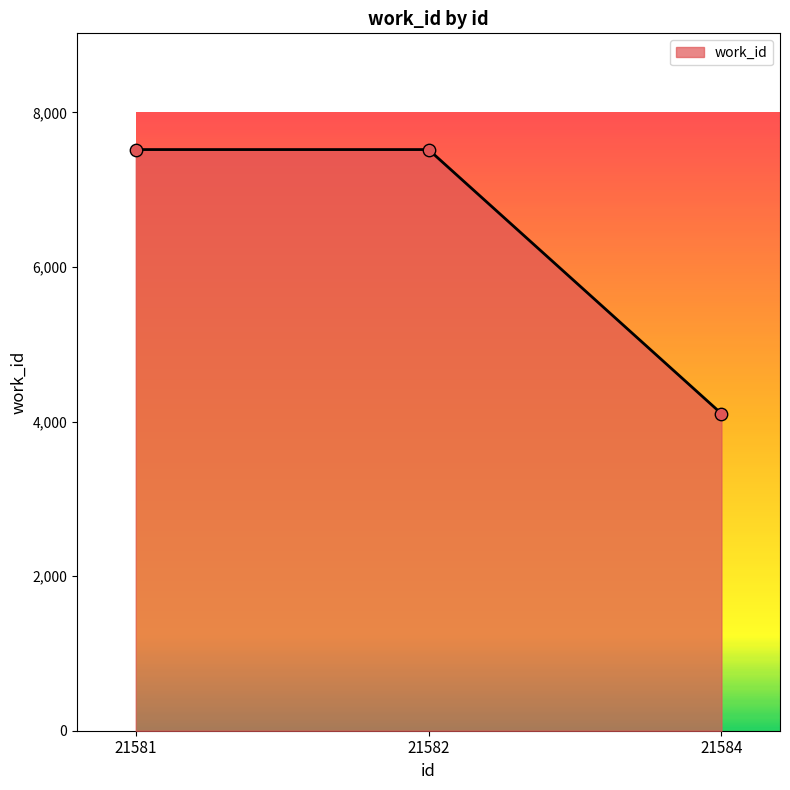

Between 21582 and 21584, which is larger?

21582